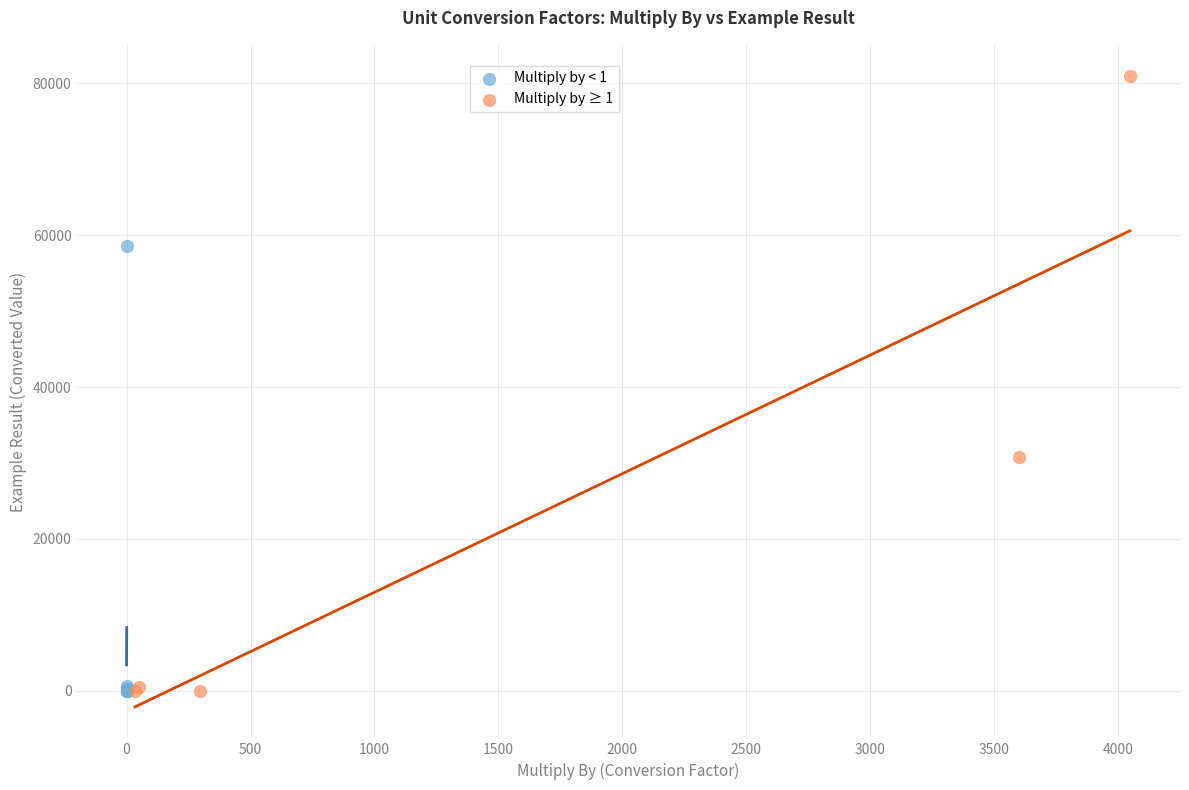

Which series contains the highest Y value?

Multiply by ≥ 1